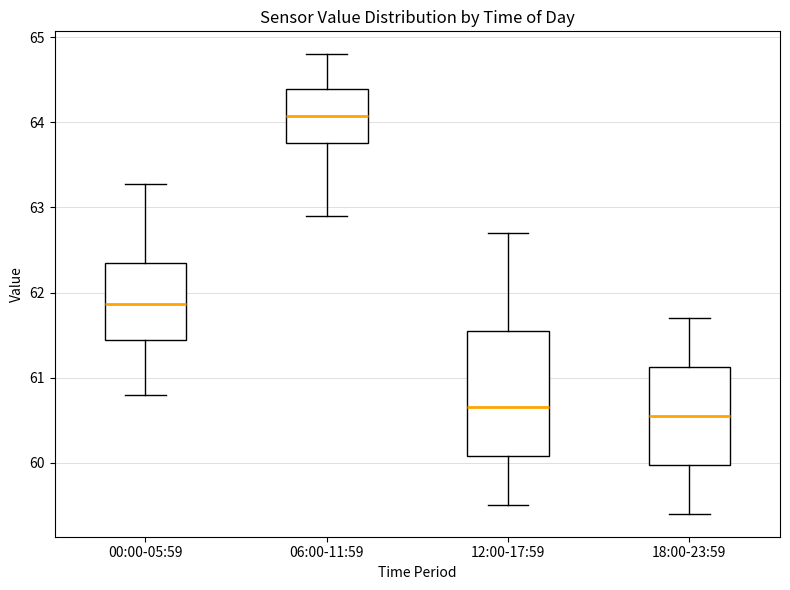

Reading left to right, transcribe this box plot: for each box, give where its median line is, the range the box spans, and where its two whiskers end, as read against the y-axis. The values are not printed on the chart, so give them approximately, as read against the axis.

00:00-05:59: median 61.9, box 61.4 to 62.4, whiskers 60.8 to 63.3
06:00-11:59: median 64.1, box 63.8 to 64.4, whiskers 62.9 to 64.8
12:00-17:59: median 60.7, box 60.1 to 61.6, whiskers 59.5 to 62.7
18:00-23:59: median 60.6, box 60.0 to 61.1, whiskers 59.4 to 61.7